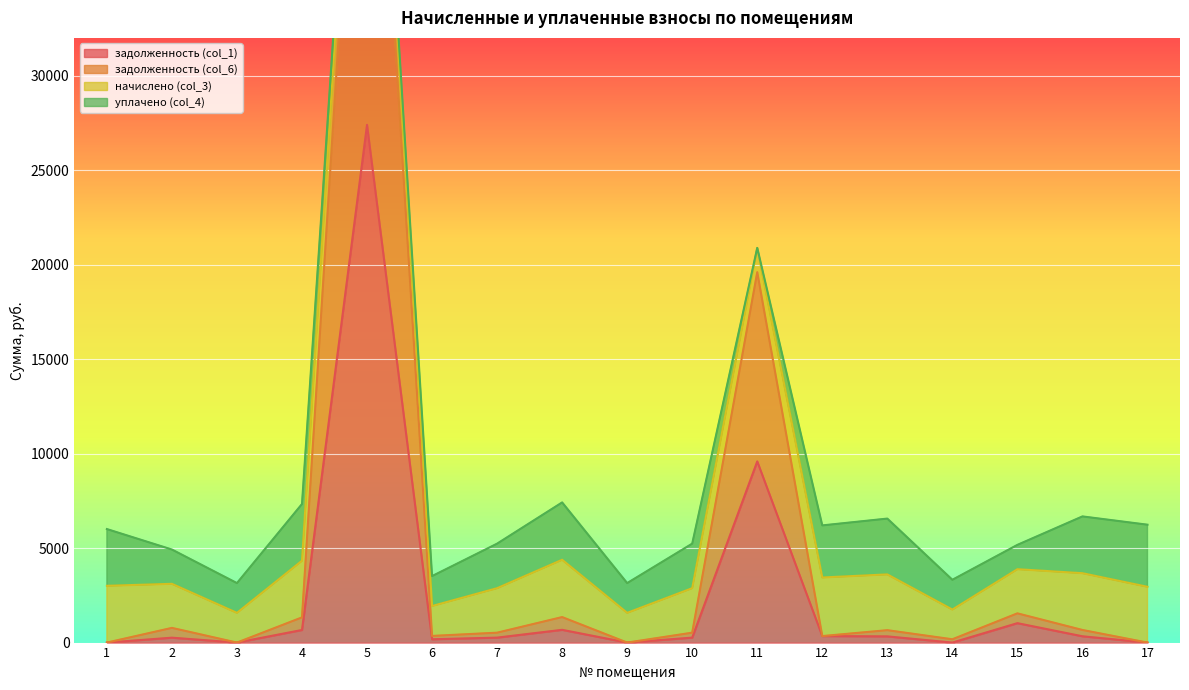

What is the sum of all задолженность (col_1) values?

41318.1